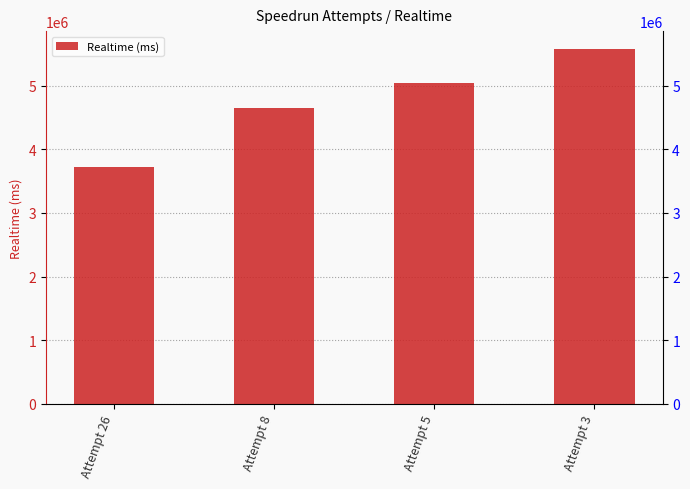

Is it true that the value at Attempt 8 is 4648260?

True